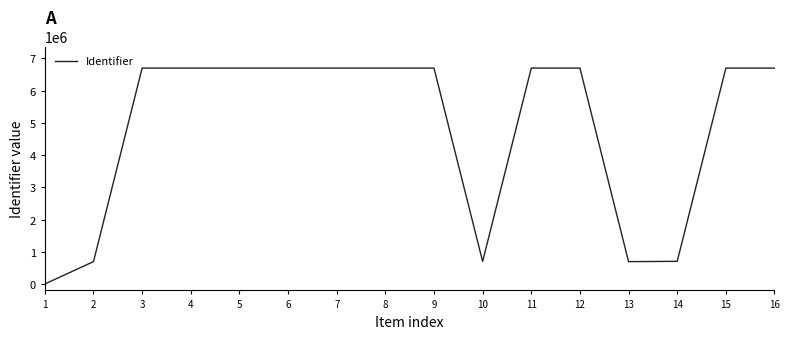

What is the maximum value shown in the chart?

6700033